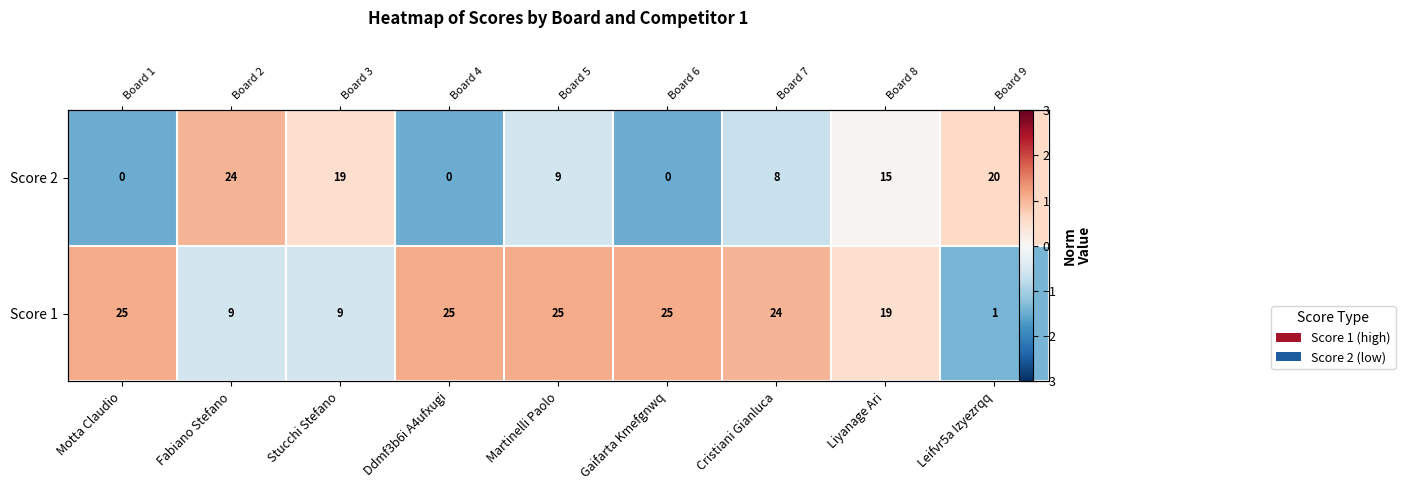

How many series are shown in this chart?

2